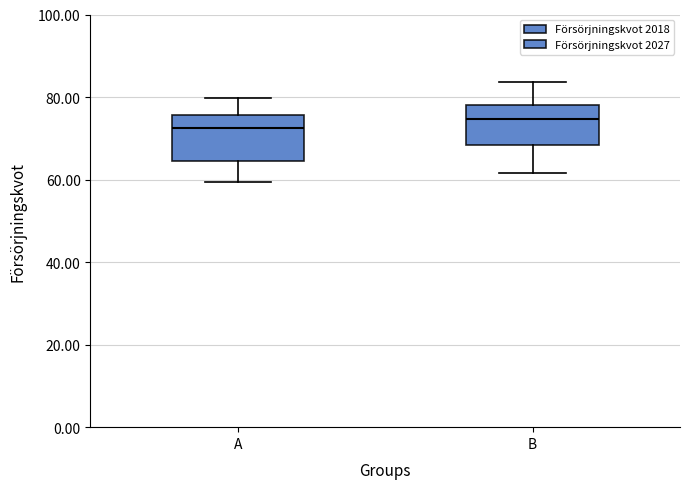

Which box's median line is the lowest?

A